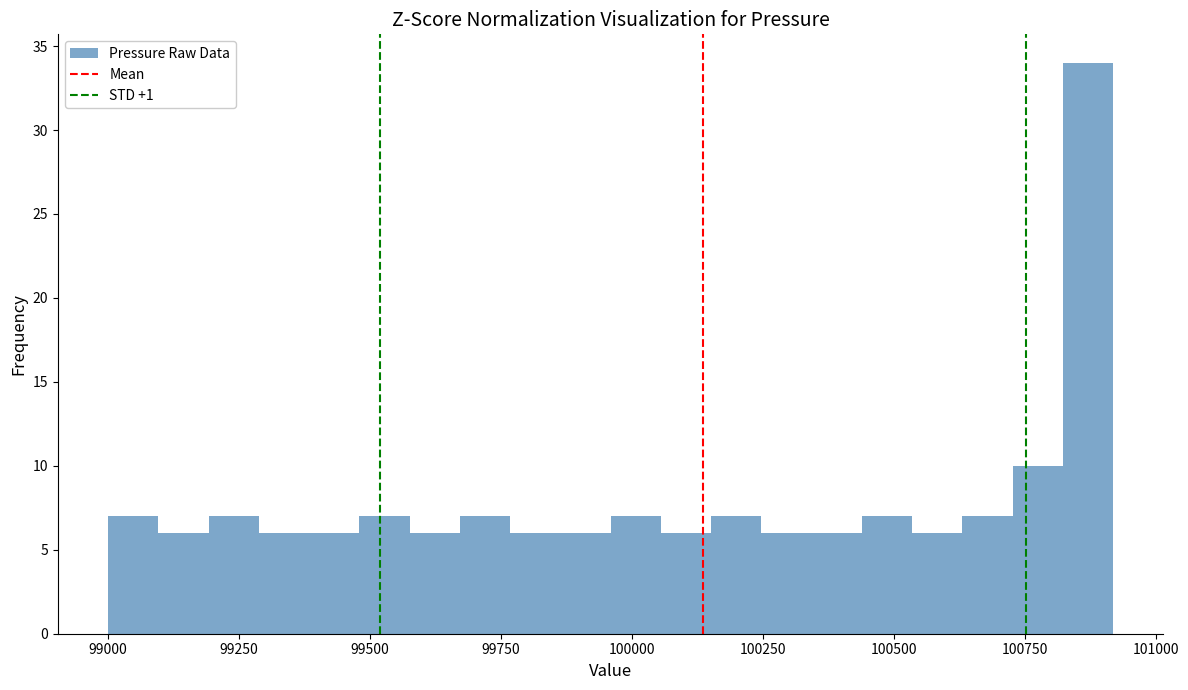

Around what value on the x-axis is the tallest bar? Give the approximate position of its centre, as read against the axis.

100850